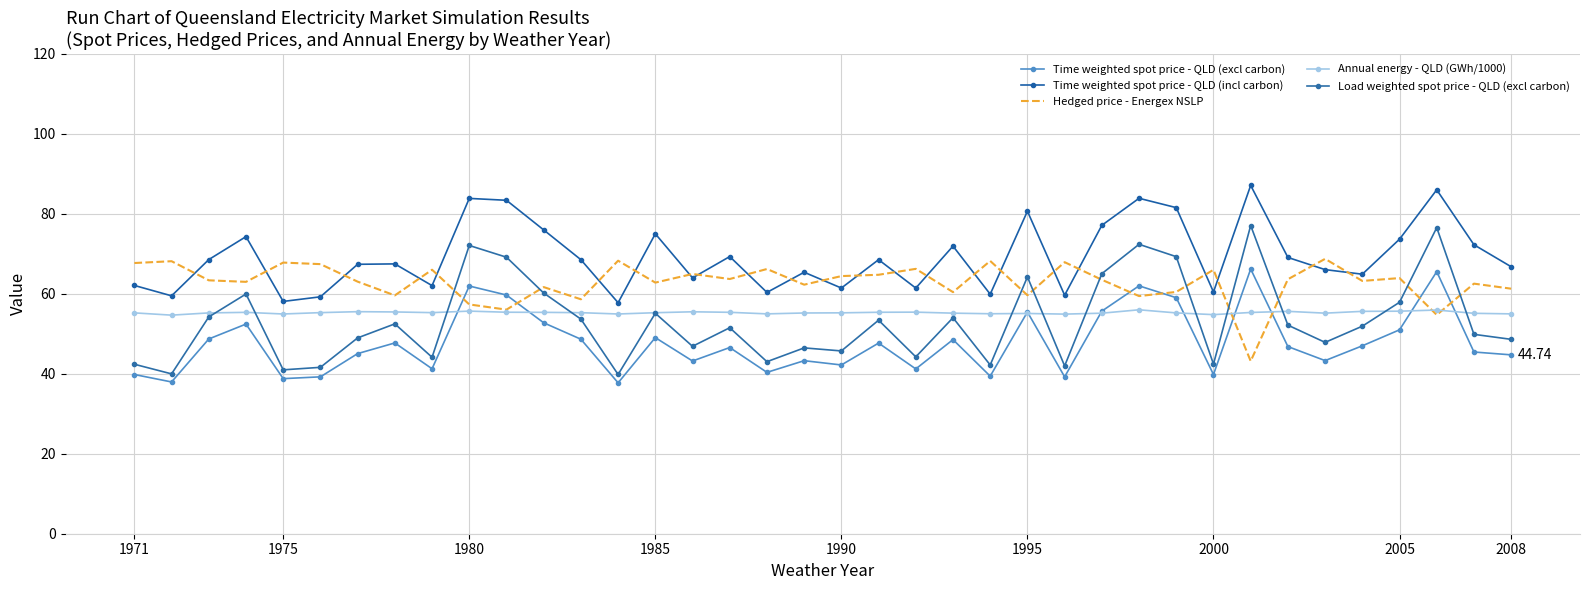

True or false: Load weighted spot price - QLD (excl carbon) has more than 1 points higher than both neighbors.

True